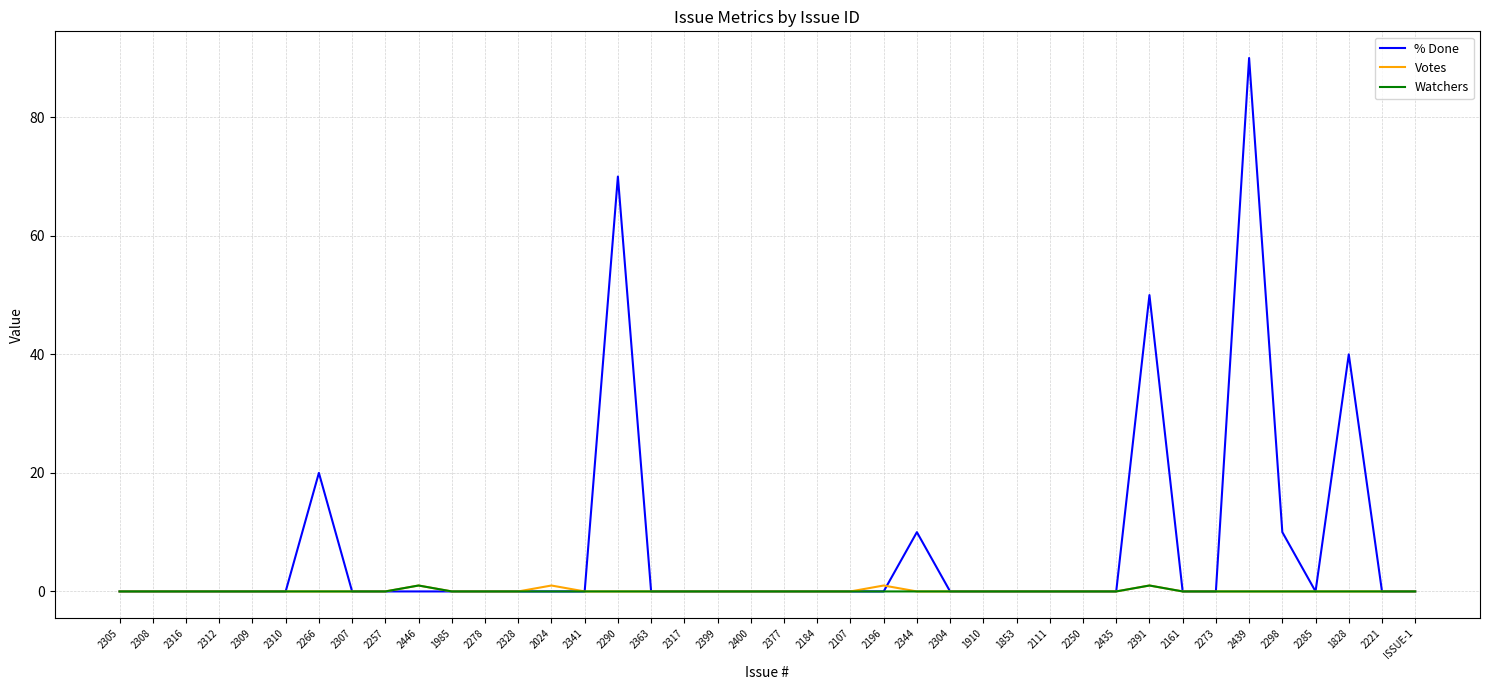

What is the maximum value for % Done?

90